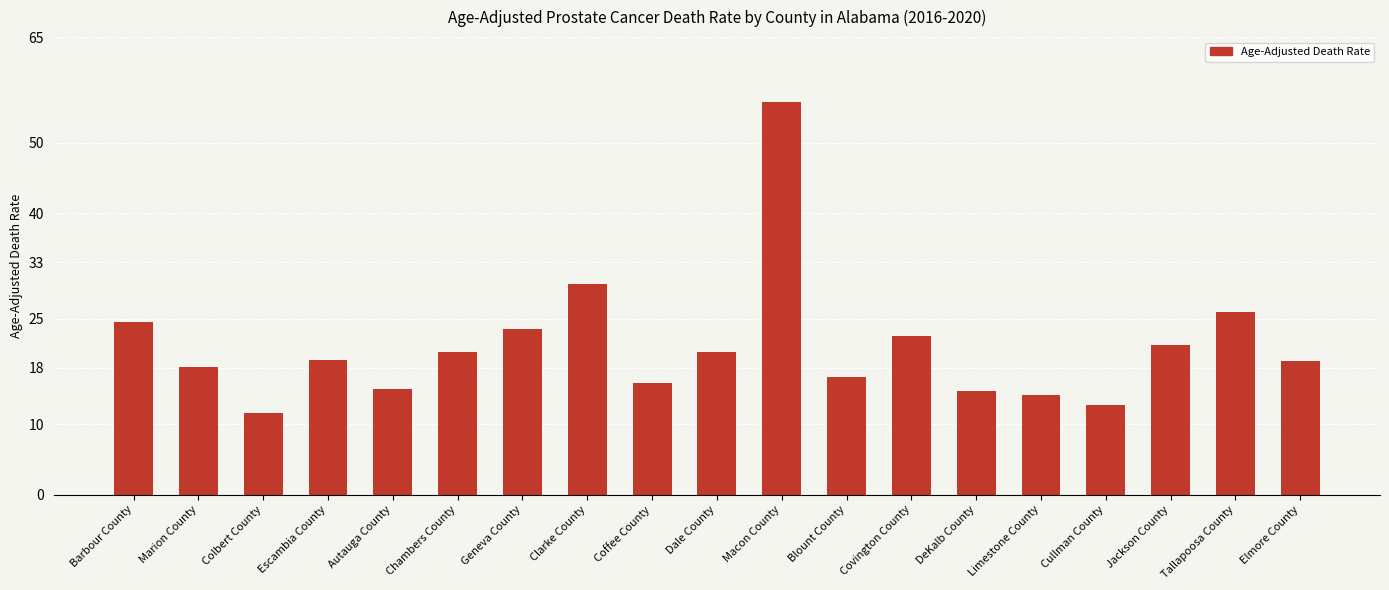

What is the difference between the maximum and minimum values?

44.2